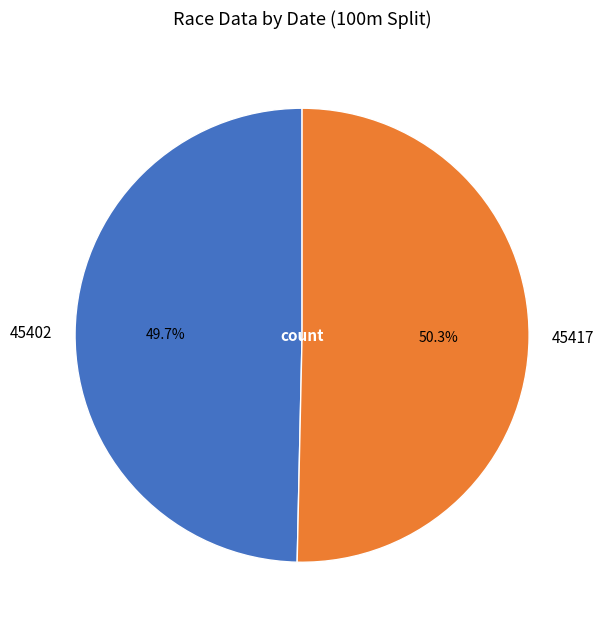

Between 45417 and 45402, which is larger?

45417